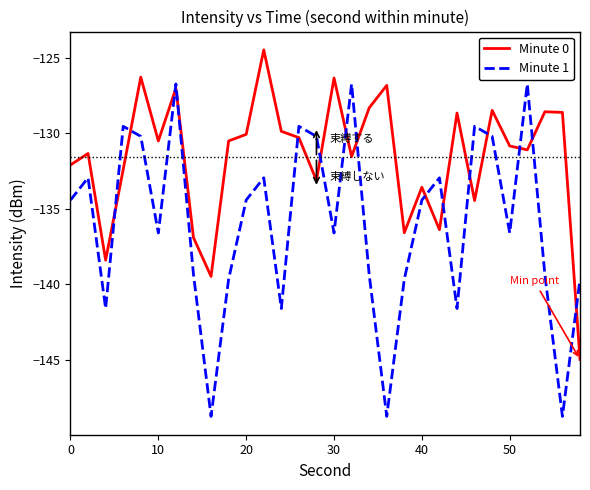

Which series has the largest range (max minus min)?

Minute 1